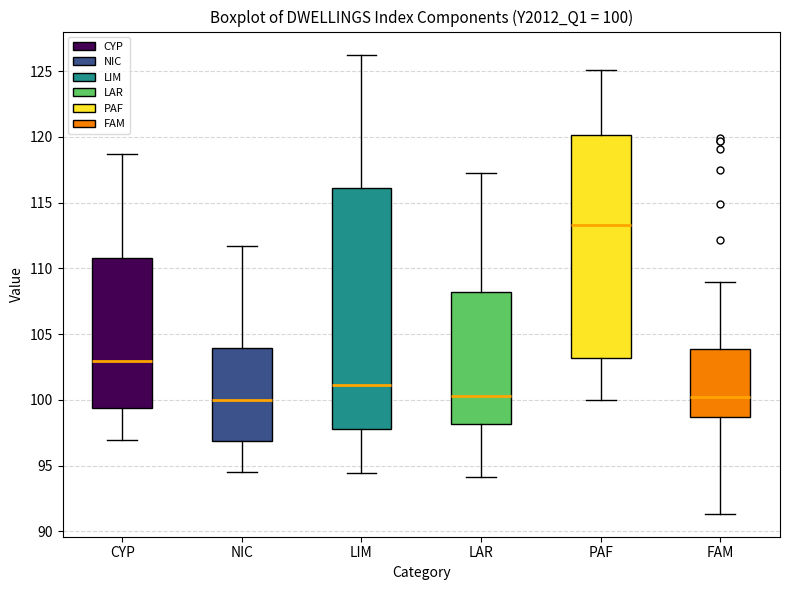

Comparing the boxes themselves (not the whiskers), which one is the tallest?

LIM